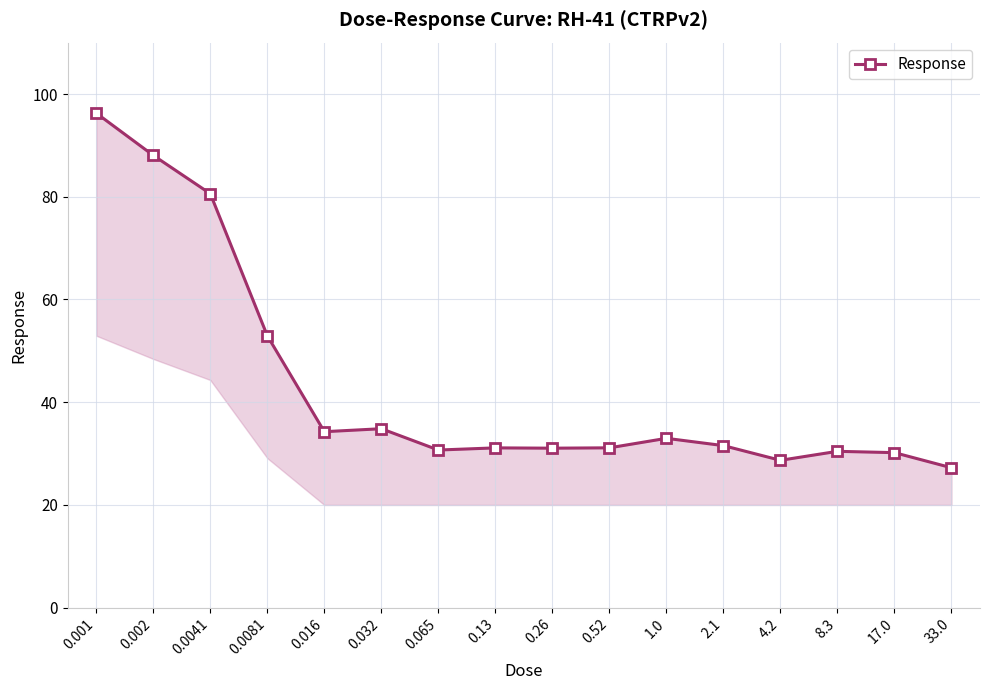

What is the average value?

43.2